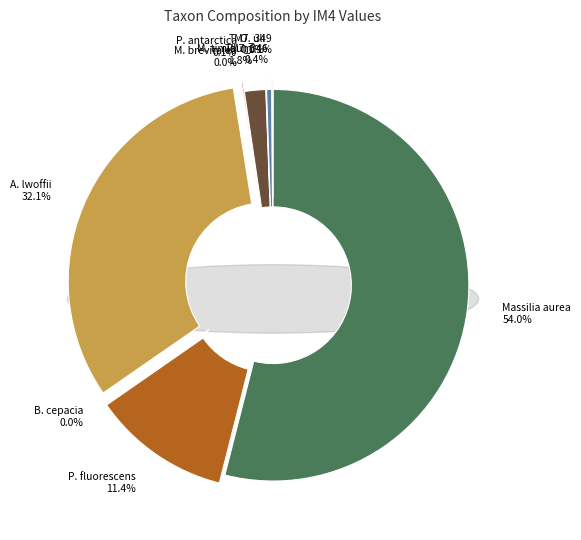

Which category has the biggest portion of the pie?

Massilia aurea (SP1)